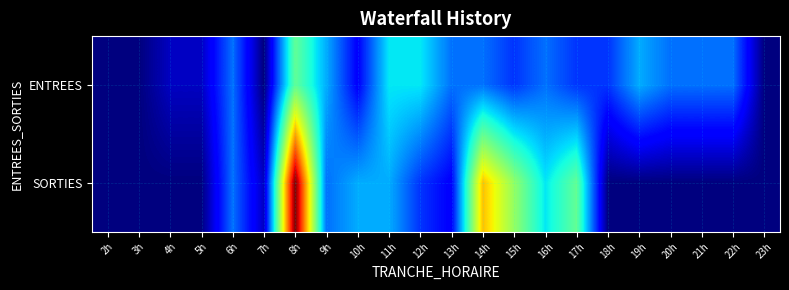

Rank the series by their maximum value, from highest to lowest.

SORTIES, ENTREES